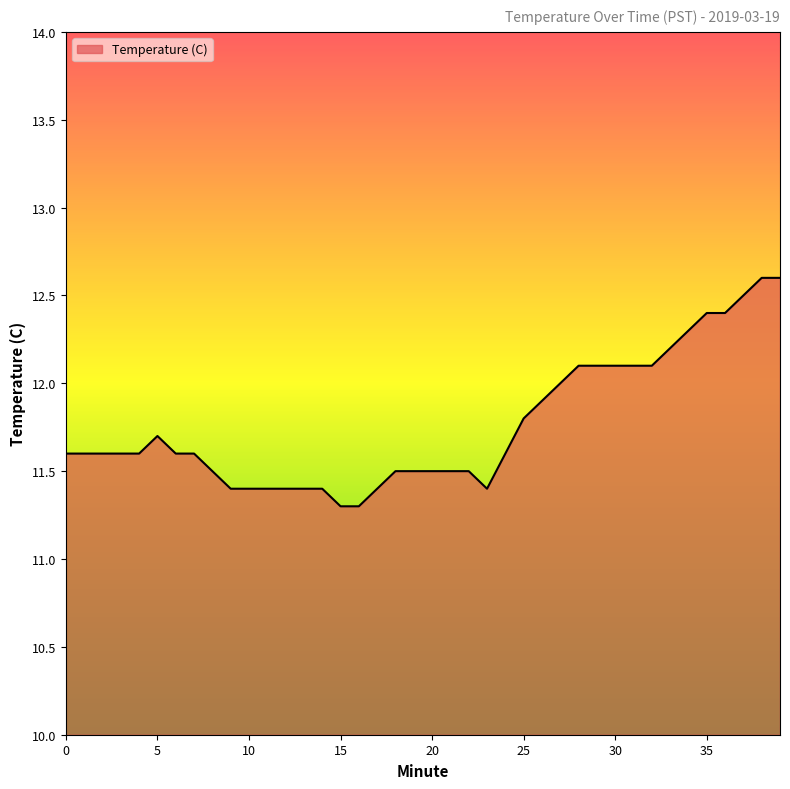

What is the difference between the maximum and minimum values?

1.3